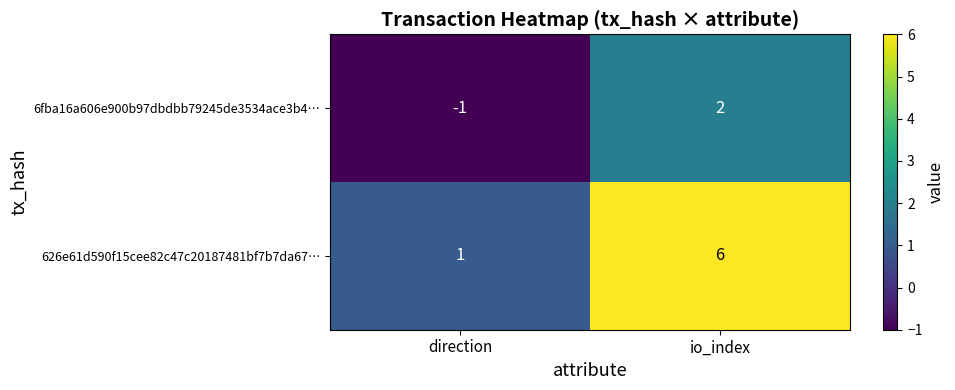

What is the average value of the 626e61d590f15cee82c47c20187481bf7b7da67… series?

4